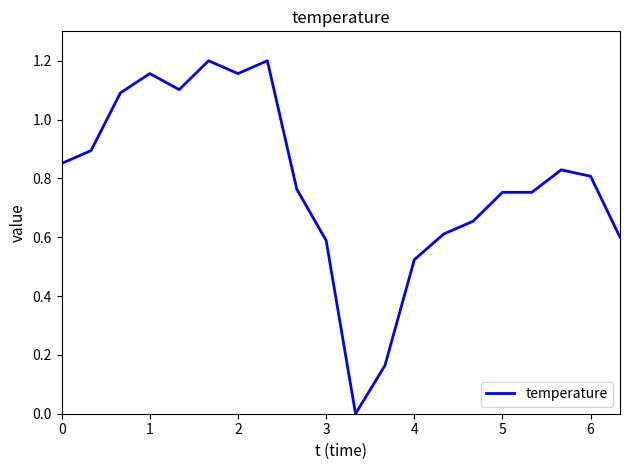

Is it true that the value at 2 is 1.8?

False